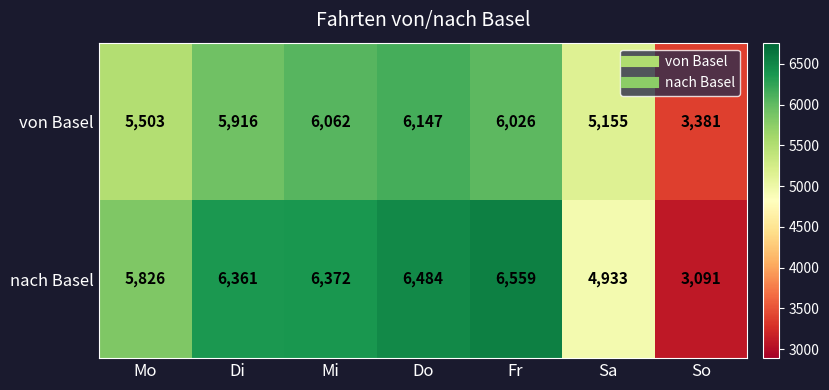

At which label is nach Basel closest to 4825?

Sa